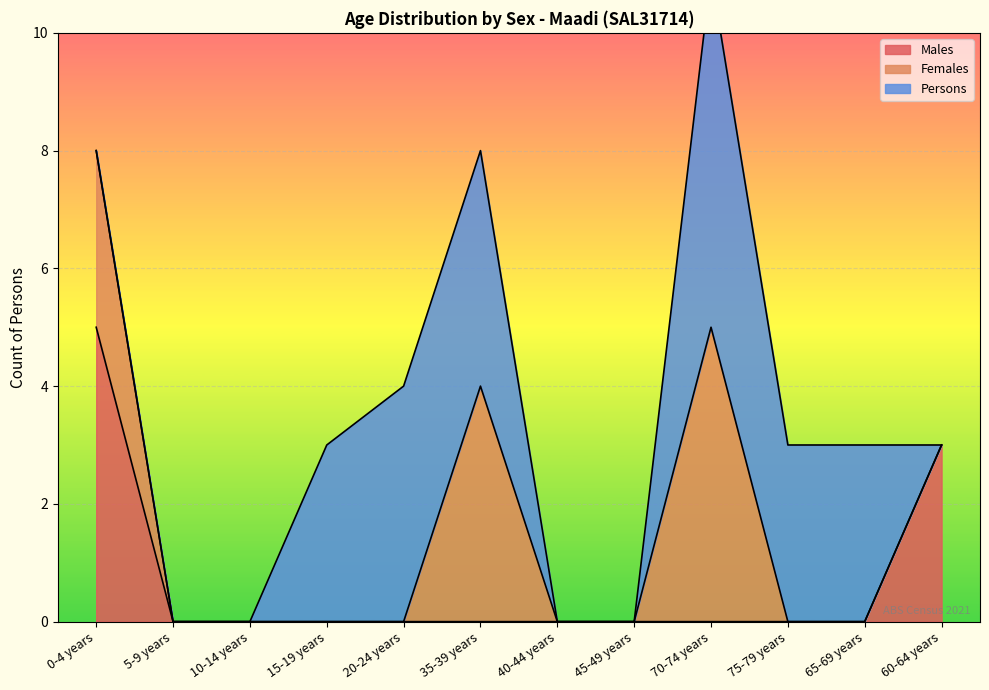

At 75-79 years, list the series in order from largest to smallest.

Persons, Males, Females